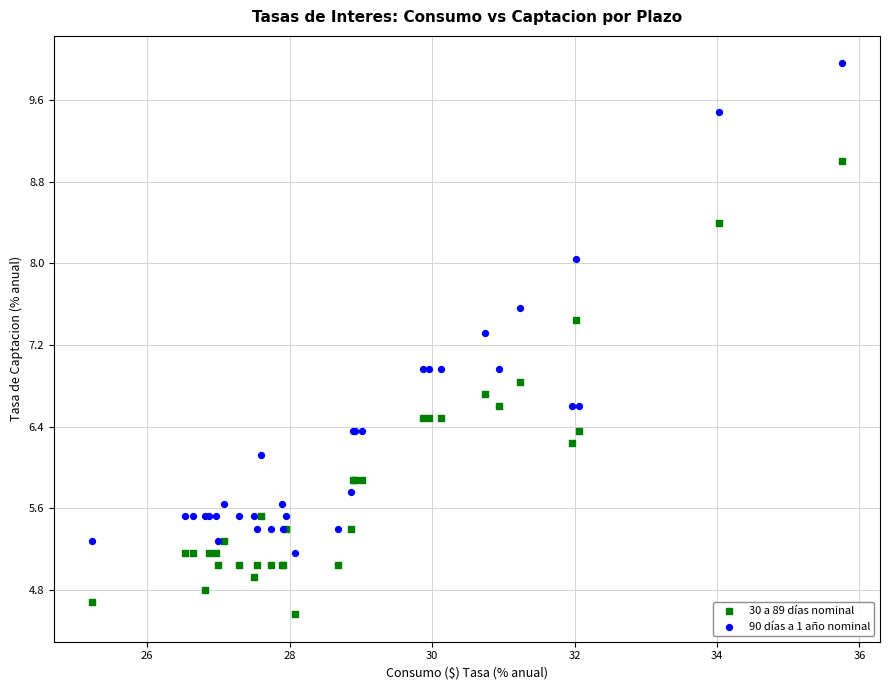

What is the X range (max minus min) for the scatter plot?

10.5